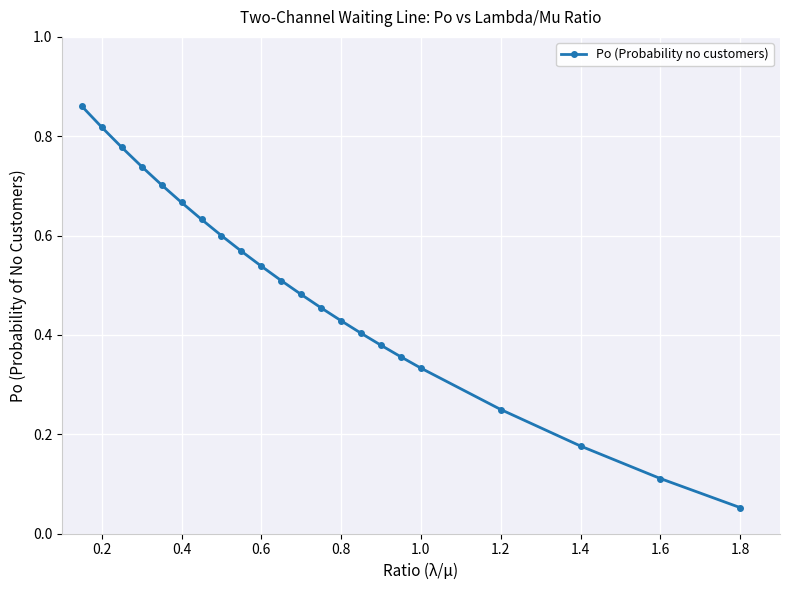

Does the chart have visible grid lines?

Yes